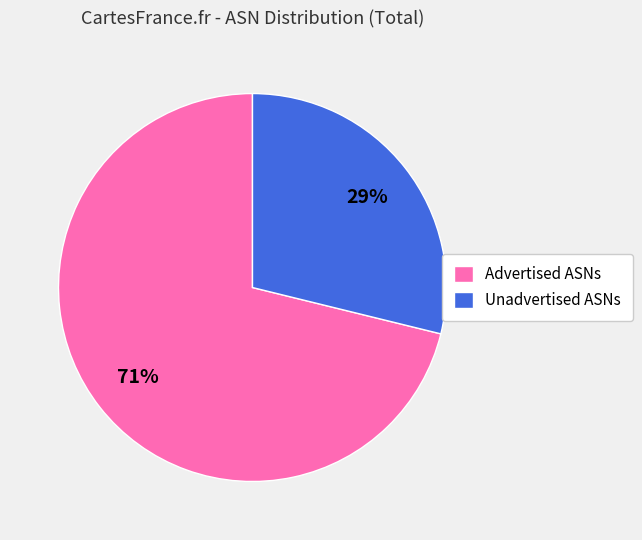

The Advertised ASNs slice represents 71% of the pie. True or false?

True